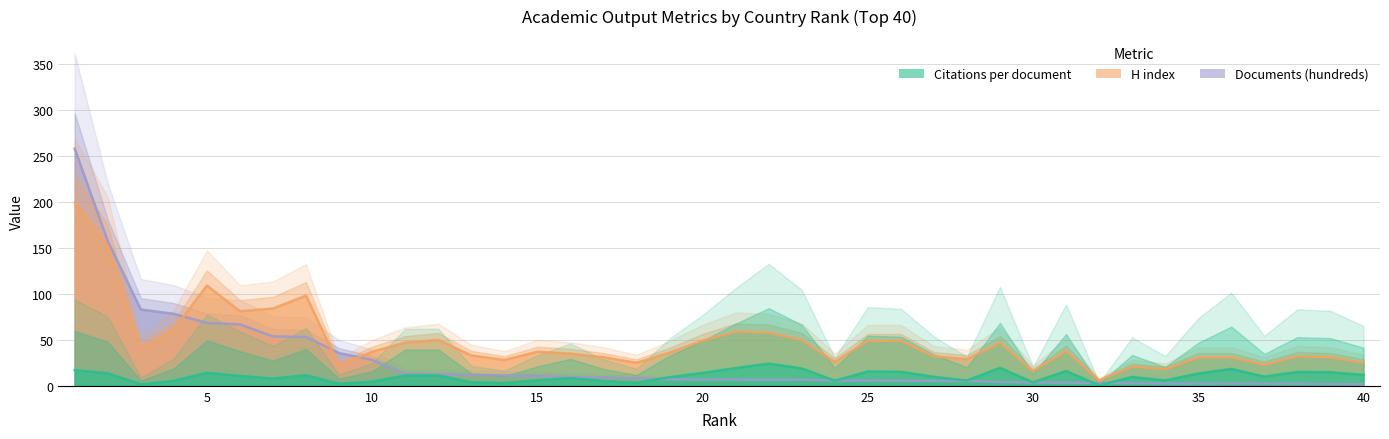

Rank the series at 7 from lowest to highest value.

Citations per document, Documents (hundreds), H index